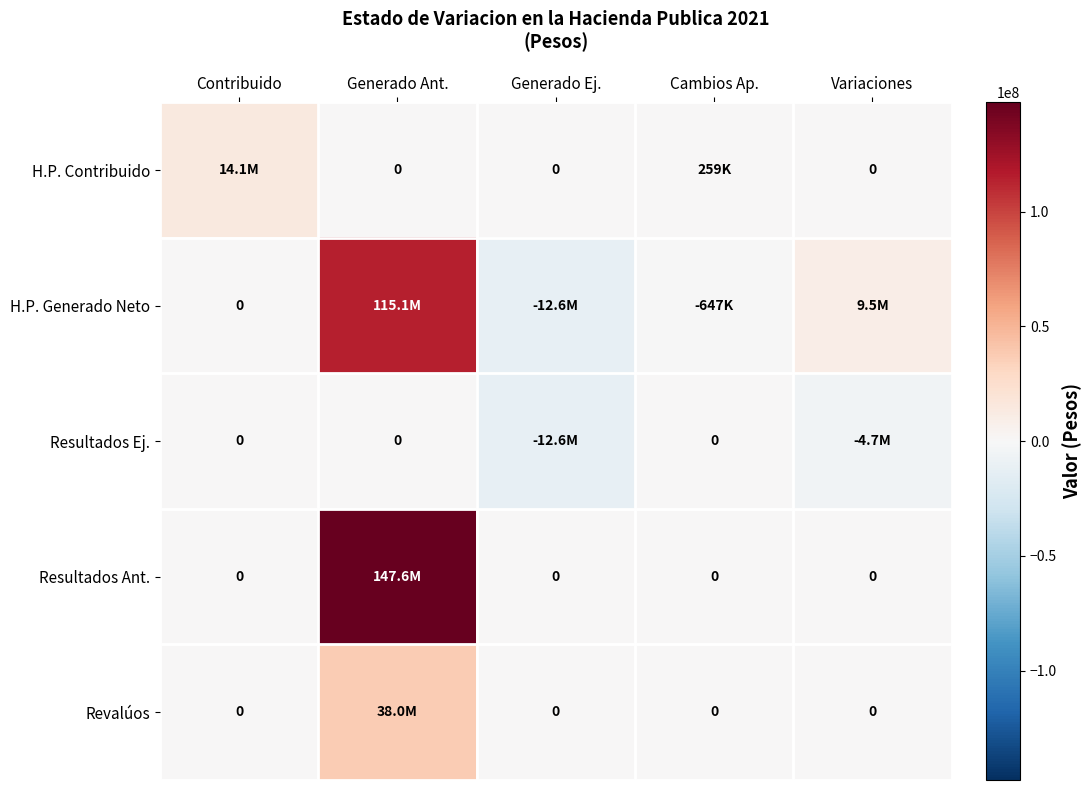

What is the difference between the maximum and minimum values in the Revalúos series?

37999985